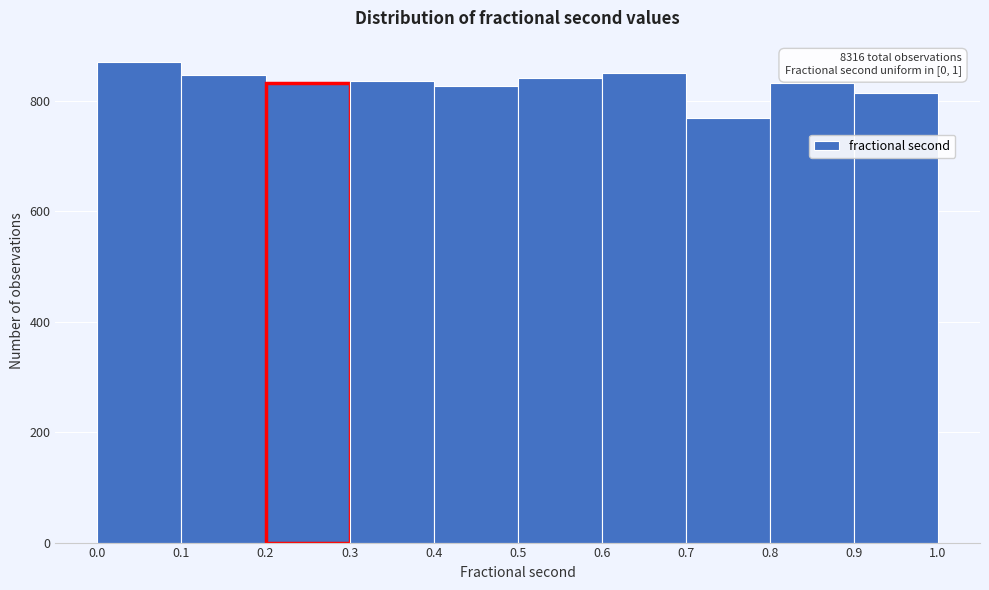

Which range on the x-axis has the tallest bar?

0.0 to 0.1